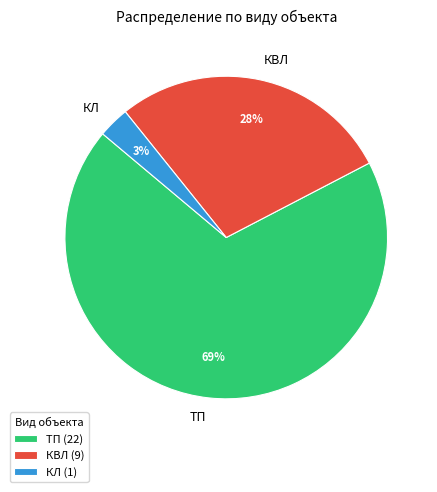

To the nearest percent, what is the difference between the largest and smallest slice percentages?

66%